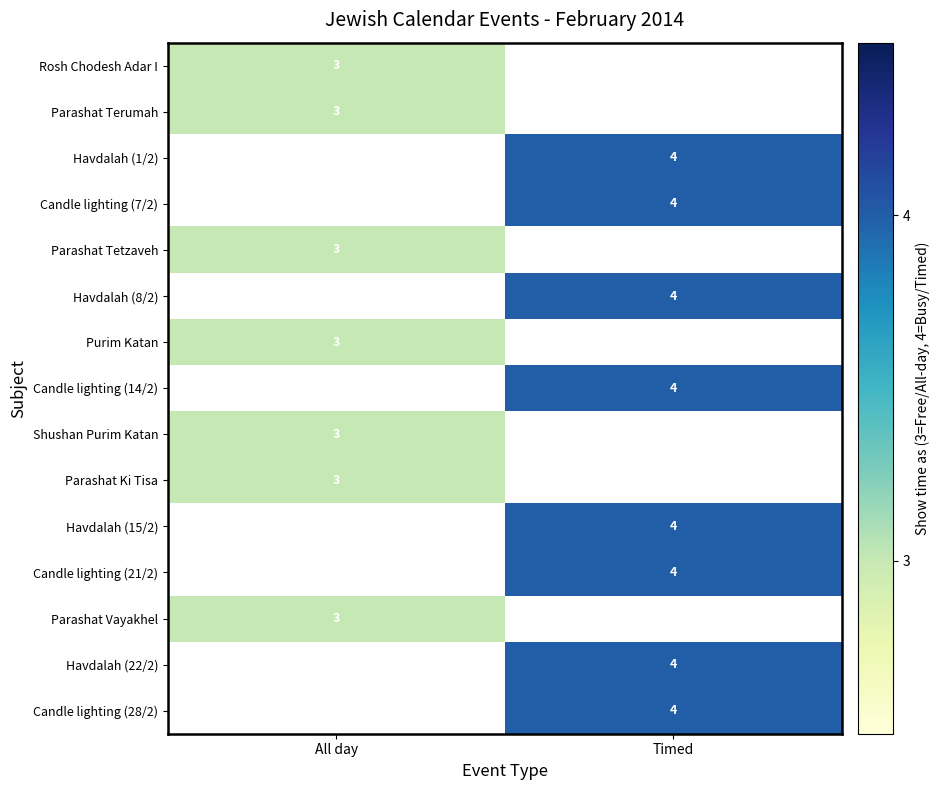

Is it true that Havdalah (8/2) equals 4 at Timed?

True